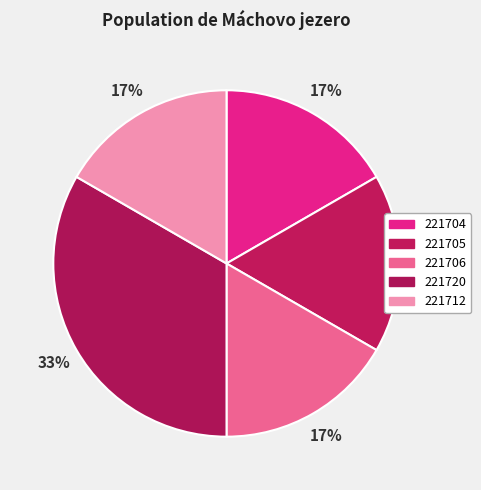

How many slices are in this pie chart?

5